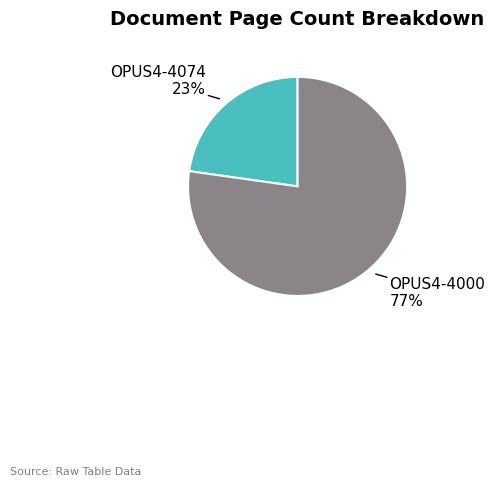

To the nearest percent, what is the difference between the largest and smallest slice percentages?

54%